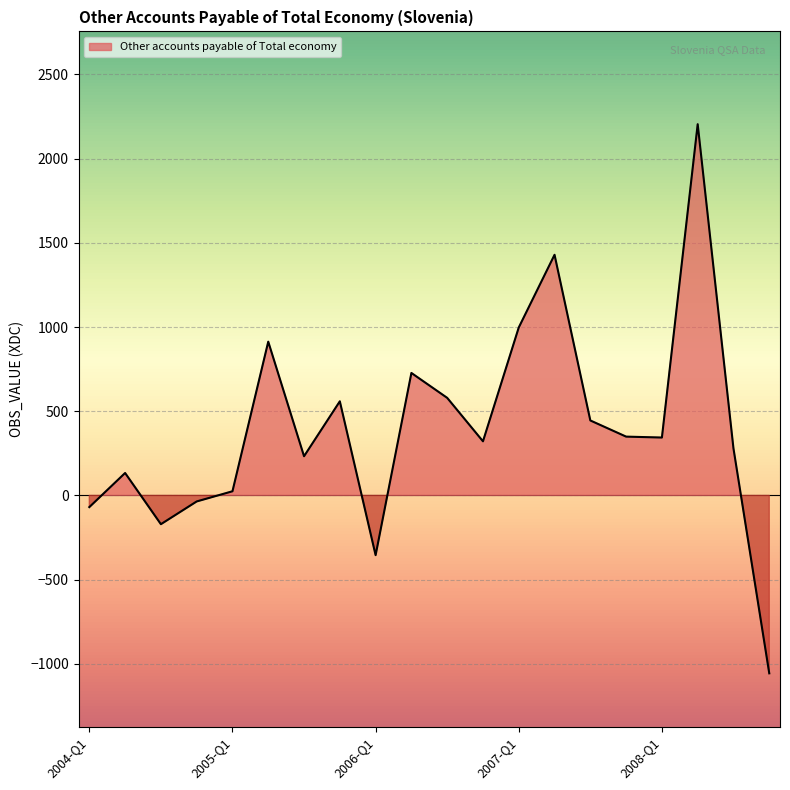

What value does the data have at 2005-Q3?

232.6